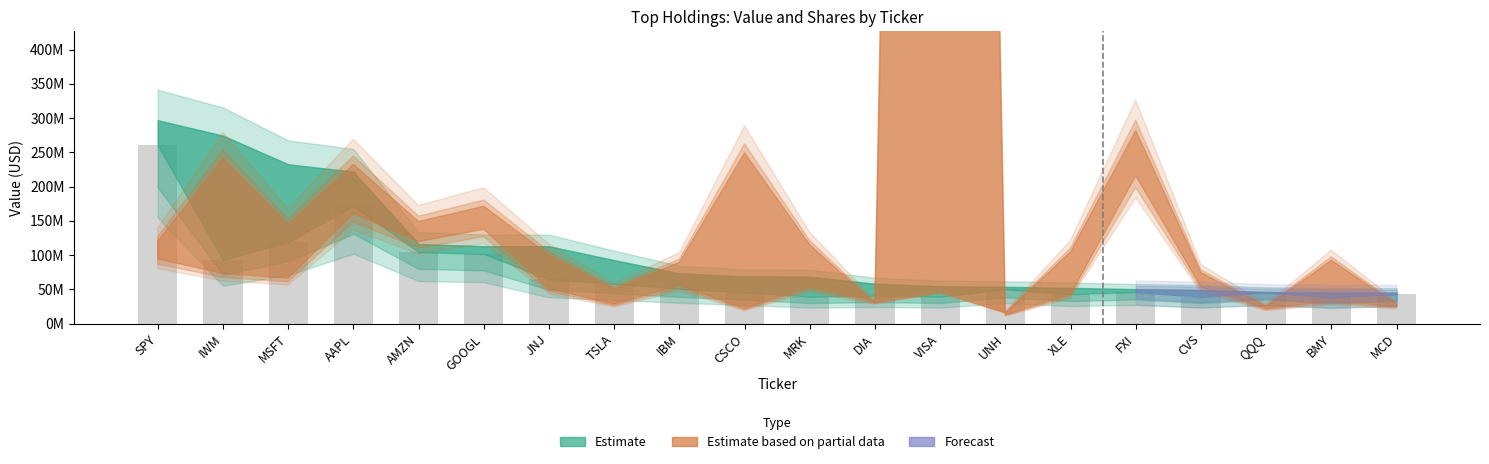

Reading left to right, list all the values displayed in this chart.

Value: SPY=296959000	IWM=274476000	MSFT=232667000	AAPL=221797000	AMZN=116232000	GOOGL=113106000	JNJ=112947000	TSLA=92652000	IBM=73425000	CSCO=68836000	MRK=68431000	DIA=58293000	VISA=54627000	UNH=53787000	XLE=52135000	FXI=50339000	CVS=49039000	QQQ=46129000	BMY=45419000	MCD=45110000
Value_low: SPY=260134000	IWM=93163000	MSFT=119128000	AAPL=171617000	AMZN=104434000	GOOGL=101686000	JNJ=64478000	TSLA=58196000	IBM=51076000	CSCO=45728000	MRK=39378000	DIA=40950000	VISA=39421000	UNH=50150000	XLE=43086000	FXI=46129000	CVS=39378000	QQQ=45728000	BMY=38571000	MCD=43086000
Value_high: SPY=296959000	IWM=274476000	MSFT=232667000	AAPL=221797000	AMZN=116232000	GOOGL=113106000	JNJ=112947000	TSLA=92652000	IBM=73425000	CSCO=68836000	MRK=68431000	DIA=58293000	VISA=54627000	UNH=53787000	XLE=52135000	FXI=50339000	CVS=49039000	QQQ=46129000	BMY=45419000	MCD=45110000
Shares: SPY=831400	IWM=1664300	MSFT=999000	AAPL=1604900	AMZN=1028600	GOOGL=1182500	JNJ=691400	TSLA=349300	IBM=618000	CSCO=1720900	MRK=794600	DIA=202900	VISA=307500	UNH=106500	XLE=723900	FXI=1946600	CVS=514200	QQQ=172600	BMY=638900	MCD=195500
Shares_low: SPY=728300	IWM=564900	MSFT=511500	AAPL=1241800	AMZN=924200	GOOGL=1063100	JNJ=394700	TSLA=219400	IBM=429900	CSCO=171100	MRK=412900	DIA=253500	VISA=39421000	UNH=99300	XLE=332200	FXI=1664300	CVS=412900	QQQ=171100	BMY=249200	MCD=195500
Shares_high: SPY=831400	IWM=1664300	MSFT=999000	AAPL=1604900	AMZN=1028600	GOOGL=1182500	JNJ=691400	TSLA=349300	IBM=618000	CSCO=1720900	MRK=794600	DIA=202900	VISA=307500	UNH=106500	XLE=723900	FXI=1946600	CVS=514200	QQQ=172600	BMY=638900	MCD=195500